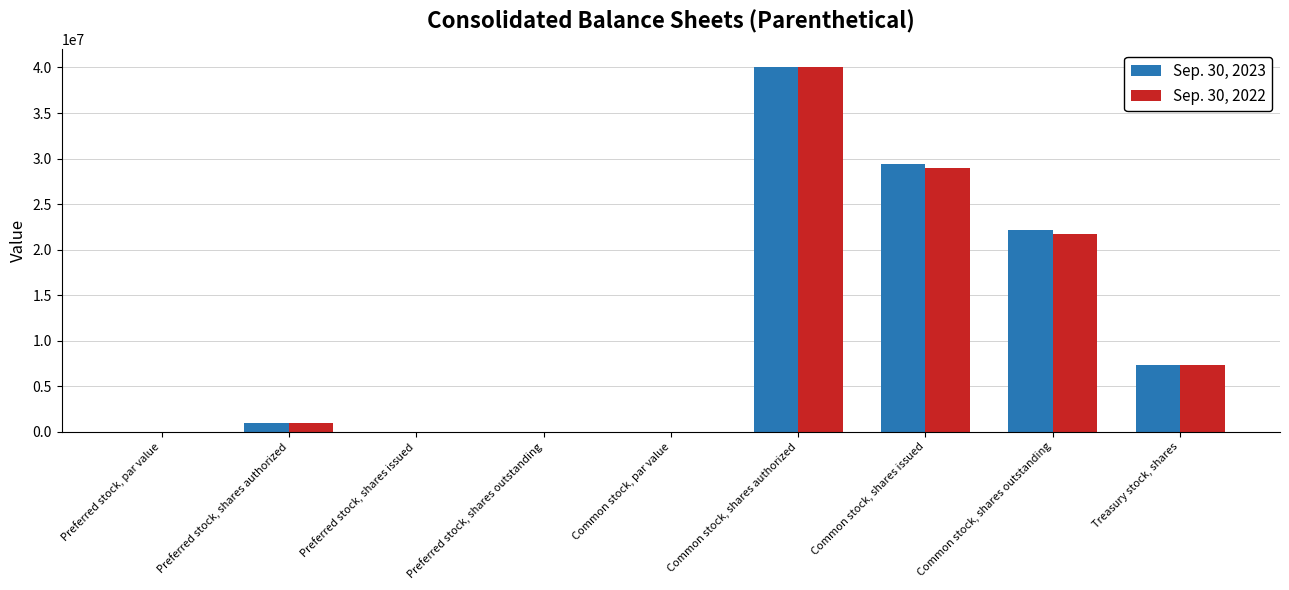

Is the value of Sep. 30, 2022 at Common stock, shares authorized greater than the value of Sep. 30, 2023 at Preferred stock, par value?

Yes